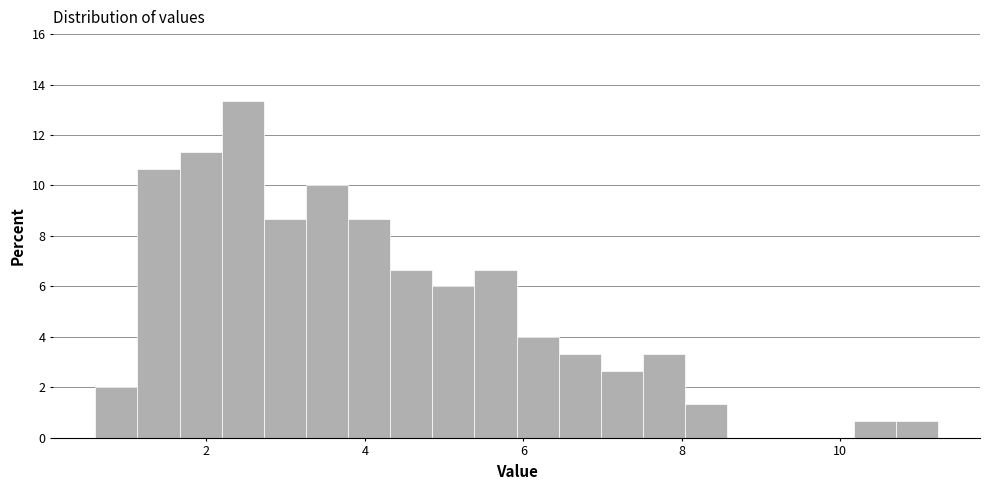

Around what value on the x-axis is the tallest bar? Give the approximate position of its centre, as read against the axis.

2.4